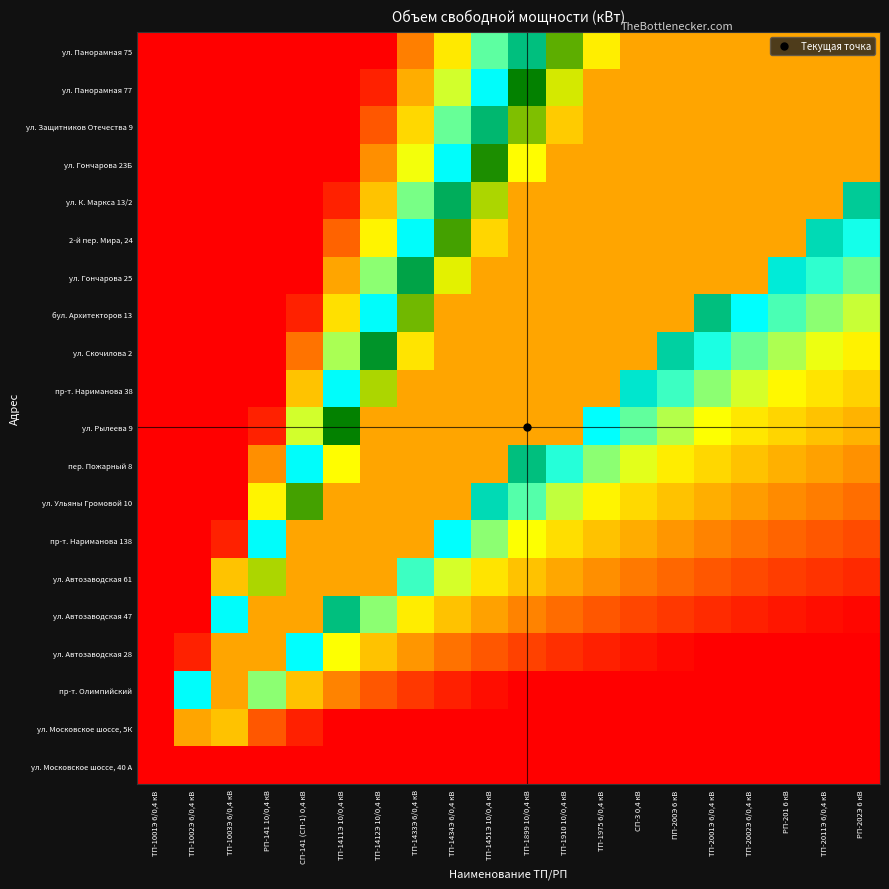

Reading left to right, what are all the values shown in this chart?

ул. Панорамная 75: ТП-1001Э 6/0,4 кВ=0.0	ТП-1002Э 6/0,4 кВ=0.0	ТП-1003Э 6/0,4 кВ=0.0	РП-141 10/0,4 кВ=0.0	СП-141 (СП-1) 0,4 кВ=0.0	ТП-1411Э 10/0,4 кВ=0.0	ТП-1412Э 10/0,4 кВ=16.7	ТП-1433Э 6/0,4 кВ=39.3	ТП-1434Э 6/0,4 кВ=56.3	ТП-1451Э 10/0,4 кВ=69.4	ТП-1899 10/0,4 кВ=80.0	ТП-1910 10/0,4 кВ=88.6	ТП-1975 6/0,4 кВ=95.8	СП-3 0,4 кВ=100.0	ПП-200Э 6 кВ=100.0	ТП-2001Э 6/0,4 кВ=100.0	ТП-2002Э 6/0,4 кВ=100.0	РП-201 6 кВ=100.0	ТП-2011Э 6/0,4 кВ=100.0	РП-202Э 6 кВ=100.0
ул. Панорамная 77: ТП-1001Э 6/0,4 кВ=0.0	ТП-1002Э 6/0,4 кВ=0.0	ТП-1003Э 6/0,4 кВ=0.0	РП-141 10/0,4 кВ=0.0	СП-141 (СП-1) 0,4 кВ=0.0	ТП-1411Э 10/0,4 кВ=0.0	ТП-1412Э 10/0,4 кВ=25.0	ТП-1433Э 6/0,4 кВ=46.4	ТП-1434Э 6/0,4 кВ=62.5	ТП-1451Э 10/0,4 кВ=75.0	ТП-1899 10/0,4 кВ=85.0	ТП-1910 10/0,4 кВ=93.2	ТП-1975 6/0,4 кВ=100.0	СП-3 0,4 кВ=100.0	ПП-200Э 6 кВ=100.0	ТП-2001Э 6/0,4 кВ=100.0	ТП-2002Э 6/0,4 кВ=100.0	РП-201 6 кВ=100.0	ТП-2011Э 6/0,4 кВ=100.0	РП-202Э 6 кВ=100.0
ул. Защитников Отечества 9: ТП-1001Э 6/0,4 кВ=0.0	ТП-1002Э 6/0,4 кВ=0.0	ТП-1003Э 6/0,4 кВ=0.0	РП-141 10/0,4 кВ=0.0	СП-141 (СП-1) 0,4 кВ=0.0	ТП-1411Э 10/0,4 кВ=5.0	ТП-1412Э 10/0,4 кВ=33.3	ТП-1433Э 6/0,4 кВ=53.6	ТП-1434Э 6/0,4 кВ=68.8	ТП-1451Э 10/0,4 кВ=80.6	ТП-1899 10/0,4 кВ=90.0	ТП-1910 10/0,4 кВ=97.7	ТП-1975 6/0,4 кВ=100.0	СП-3 0,4 кВ=100.0	ПП-200Э 6 кВ=100.0	ТП-2001Э 6/0,4 кВ=100.0	ТП-2002Э 6/0,4 кВ=100.0	РП-201 6 кВ=100.0	ТП-2011Э 6/0,4 кВ=100.0	РП-202Э 6 кВ=100.0
ул. Гончарова 23Б: ТП-1001Э 6/0,4 кВ=0.0	ТП-1002Э 6/0,4 кВ=0.0	ТП-1003Э 6/0,4 кВ=0.0	РП-141 10/0,4 кВ=0.0	СП-141 (СП-1) 0,4 кВ=0.0	ТП-1411Э 10/0,4 кВ=15.0	ТП-1412Э 10/0,4 кВ=41.7	ТП-1433Э 6/0,4 кВ=60.7	ТП-1434Э 6/0,4 кВ=75.0	ТП-1451Э 10/0,4 кВ=86.1	ТП-1899 10/0,4 кВ=95.0	ТП-1910 10/0,4 кВ=100.0	ТП-1975 6/0,4 кВ=100.0	СП-3 0,4 кВ=100.0	ПП-200Э 6 кВ=100.0	ТП-2001Э 6/0,4 кВ=100.0	ТП-2002Э 6/0,4 кВ=100.0	РП-201 6 кВ=100.0	ТП-2011Э 6/0,4 кВ=100.0	РП-202Э 6 кВ=100.0
ул. К. Маркса 13/2: ТП-1001Э 6/0,4 кВ=0.0	ТП-1002Э 6/0,4 кВ=0.0	ТП-1003Э 6/0,4 кВ=0.0	РП-141 10/0,4 кВ=0.0	СП-141 (СП-1) 0,4 кВ=0.0	ТП-1411Э 10/0,4 кВ=25.0	ТП-1412Э 10/0,4 кВ=50.0	ТП-1433Э 6/0,4 кВ=67.9	ТП-1434Э 6/0,4 кВ=81.3	ТП-1451Э 10/0,4 кВ=91.7	ТП-1899 10/0,4 кВ=100.0	ТП-1910 10/0,4 кВ=100.0	ТП-1975 6/0,4 кВ=100.0	СП-3 0,4 кВ=100.0	ПП-200Э 6 кВ=100.0	ТП-2001Э 6/0,4 кВ=100.0	ТП-2002Э 6/0,4 кВ=100.0	РП-201 6 кВ=100.0	ТП-2011Э 6/0,4 кВ=100.0	РП-202Э 6 кВ=78.9
2-й пер. Мира, 24: ТП-1001Э 6/0,4 кВ=0.0	ТП-1002Э 6/0,4 кВ=0.0	ТП-1003Э 6/0,4 кВ=0.0	РП-141 10/0,4 кВ=0.0	СП-141 (СП-1) 0,4 кВ=0.0	ТП-1411Э 10/0,4 кВ=35.0	ТП-1412Э 10/0,4 кВ=58.3	ТП-1433Э 6/0,4 кВ=75.0	ТП-1434Э 6/0,4 кВ=87.5	ТП-1451Э 10/0,4 кВ=97.2	ТП-1899 10/0,4 кВ=100.0	ТП-1910 10/0,4 кВ=100.0	ТП-1975 6/0,4 кВ=100.0	СП-3 0,4 кВ=100.0	ПП-200Э 6 кВ=100.0	ТП-2001Э 6/0,4 кВ=100.0	ТП-2002Э 6/0,4 кВ=100.0	РП-201 6 кВ=100.0	ТП-2011Э 6/0,4 кВ=77.8	РП-202Э 6 кВ=73.7
ул. Гончарова 25: ТП-1001Э 6/0,4 кВ=0.0	ТП-1002Э 6/0,4 кВ=0.0	ТП-1003Э 6/0,4 кВ=0.0	РП-141 10/0,4 кВ=0.0	СП-141 (СП-1) 0,4 кВ=12.5	ТП-1411Э 10/0,4 кВ=45.0	ТП-1412Э 10/0,4 кВ=66.7	ТП-1433Э 6/0,4 кВ=82.1	ТП-1434Э 6/0,4 кВ=93.8	ТП-1451Э 10/0,4 кВ=100.0	ТП-1899 10/0,4 кВ=100.0	ТП-1910 10/0,4 кВ=100.0	ТП-1975 6/0,4 кВ=100.0	СП-3 0,4 кВ=100.0	ПП-200Э 6 кВ=100.0	ТП-2001Э 6/0,4 кВ=100.0	ТП-2002Э 6/0,4 кВ=100.0	РП-201 6 кВ=76.5	ТП-2011Э 6/0,4 кВ=72.2	РП-202Э 6 кВ=68.4
бул. Архитекторов 13: ТП-1001Э 6/0,4 кВ=0.0	ТП-1002Э 6/0,4 кВ=0.0	ТП-1003Э 6/0,4 кВ=0.0	РП-141 10/0,4 кВ=0.0	СП-141 (СП-1) 0,4 кВ=25.0	ТП-1411Э 10/0,4 кВ=55.0	ТП-1412Э 10/0,4 кВ=75.0	ТП-1433Э 6/0,4 кВ=89.3	ТП-1434Э 6/0,4 кВ=100.0	ТП-1451Э 10/0,4 кВ=100.0	ТП-1899 10/0,4 кВ=100.0	ТП-1910 10/0,4 кВ=100.0	ТП-1975 6/0,4 кВ=100.0	СП-3 0,4 кВ=100.0	ПП-200Э 6 кВ=100.0	ТП-2001Э 6/0,4 кВ=80.0	ТП-2002Э 6/0,4 кВ=75.0	РП-201 6 кВ=70.6	ТП-2011Э 6/0,4 кВ=66.7	РП-202Э 6 кВ=63.2
ул. Скочилова 2: ТП-1001Э 6/0,4 кВ=0.0	ТП-1002Э 6/0,4 кВ=0.0	ТП-1003Э 6/0,4 кВ=0.0	РП-141 10/0,4 кВ=0.0	СП-141 (СП-1) 0,4 кВ=37.5	ТП-1411Э 10/0,4 кВ=65.0	ТП-1412Э 10/0,4 кВ=83.3	ТП-1433Э 6/0,4 кВ=96.4	ТП-1434Э 6/0,4 кВ=100.0	ТП-1451Э 10/0,4 кВ=100.0	ТП-1899 10/0,4 кВ=100.0	ТП-1910 10/0,4 кВ=100.0	ТП-1975 6/0,4 кВ=100.0	СП-3 0,4 кВ=100.0	ПП-200Э 6 кВ=78.6	ТП-2001Э 6/0,4 кВ=73.3	ТП-2002Э 6/0,4 кВ=68.7	РП-201 6 кВ=64.7	ТП-2011Э 6/0,4 кВ=61.1	РП-202Э 6 кВ=57.9
пр-т. Нариманова 38: ТП-1001Э 6/0,4 кВ=0.0	ТП-1002Э 6/0,4 кВ=0.0	ТП-1003Э 6/0,4 кВ=0.0	РП-141 10/0,4 кВ=8.3	СП-141 (СП-1) 0,4 кВ=50.0	ТП-1411Э 10/0,4 кВ=75.0	ТП-1412Э 10/0,4 кВ=91.7	ТП-1433Э 6/0,4 кВ=100.0	ТП-1434Э 6/0,4 кВ=100.0	ТП-1451Э 10/0,4 кВ=100.0	ТП-1899 10/0,4 кВ=100.0	ТП-1910 10/0,4 кВ=100.0	ТП-1975 6/0,4 кВ=100.0	СП-3 0,4 кВ=76.9	ПП-200Э 6 кВ=71.4	ТП-2001Э 6/0,4 кВ=66.7	ТП-2002Э 6/0,4 кВ=62.5	РП-201 6 кВ=58.8	ТП-2011Э 6/0,4 кВ=55.6	РП-202Э 6 кВ=52.6
ул. Рылеева 9: ТП-1001Э 6/0,4 кВ=0.0	ТП-1002Э 6/0,4 кВ=0.0	ТП-1003Э 6/0,4 кВ=0.0	РП-141 10/0,4 кВ=25.0	СП-141 (СП-1) 0,4 кВ=62.5	ТП-1411Э 10/0,4 кВ=85.0	ТП-1412Э 10/0,4 кВ=100.0	ТП-1433Э 6/0,4 кВ=100.0	ТП-1434Э 6/0,4 кВ=100.0	ТП-1451Э 10/0,4 кВ=100.0	ТП-1899 10/0,4 кВ=100.0	ТП-1910 10/0,4 кВ=100.0	ТП-1975 6/0,4 кВ=75.0	СП-3 0,4 кВ=69.2	ПП-200Э 6 кВ=64.3	ТП-2001Э 6/0,4 кВ=60.0	ТП-2002Э 6/0,4 кВ=56.2	РП-201 6 кВ=52.9	ТП-2011Э 6/0,4 кВ=50.0	РП-202Э 6 кВ=47.4
пер. Пожарный 8: ТП-1001Э 6/0,4 кВ=0.0	ТП-1002Э 6/0,4 кВ=0.0	ТП-1003Э 6/0,4 кВ=0.0	РП-141 10/0,4 кВ=41.7	СП-141 (СП-1) 0,4 кВ=75.0	ТП-1411Э 10/0,4 кВ=95.0	ТП-1412Э 10/0,4 кВ=100.0	ТП-1433Э 6/0,4 кВ=100.0	ТП-1434Э 6/0,4 кВ=100.0	ТП-1451Э 10/0,4 кВ=100.0	ТП-1899 10/0,4 кВ=80.0	ТП-1910 10/0,4 кВ=72.7	ТП-1975 6/0,4 кВ=66.7	СП-3 0,4 кВ=61.5	ПП-200Э 6 кВ=57.1	ТП-2001Э 6/0,4 кВ=53.3	ТП-2002Э 6/0,4 кВ=50.0	РП-201 6 кВ=47.1	ТП-2011Э 6/0,4 кВ=44.4	РП-202Э 6 кВ=42.1
ул. Ульяны Громовой 10: ТП-1001Э 6/0,4 кВ=0.0	ТП-1002Э 6/0,4 кВ=0.0	ТП-1003Э 6/0,4 кВ=0.0	РП-141 10/0,4 кВ=58.3	СП-141 (СП-1) 0,4 кВ=87.5	ТП-1411Э 10/0,4 кВ=100.0	ТП-1412Э 10/0,4 кВ=100.0	ТП-1433Э 6/0,4 кВ=100.0	ТП-1434Э 6/0,4 кВ=100.0	ТП-1451Э 10/0,4 кВ=77.8	ТП-1899 10/0,4 кВ=70.0	ТП-1910 10/0,4 кВ=63.6	ТП-1975 6/0,4 кВ=58.3	СП-3 0,4 кВ=53.8	ПП-200Э 6 кВ=50.0	ТП-2001Э 6/0,4 кВ=46.7	ТП-2002Э 6/0,4 кВ=43.7	РП-201 6 кВ=41.2	ТП-2011Э 6/0,4 кВ=38.9	РП-202Э 6 кВ=36.8
пр-т. Нариманова 138: ТП-1001Э 6/0,4 кВ=0.0	ТП-1002Э 6/0,4 кВ=0.0	ТП-1003Э 6/0,4 кВ=25.0	РП-141 10/0,4 кВ=75.0	СП-141 (СП-1) 0,4 кВ=100.0	ТП-1411Э 10/0,4 кВ=100.0	ТП-1412Э 10/0,4 кВ=100.0	ТП-1433Э 6/0,4 кВ=100.0	ТП-1434Э 6/0,4 кВ=75.0	ТП-1451Э 10/0,4 кВ=66.7	ТП-1899 10/0,4 кВ=60.0	ТП-1910 10/0,4 кВ=54.5	ТП-1975 6/0,4 кВ=50.0	СП-3 0,4 кВ=46.2	ПП-200Э 6 кВ=42.9	ТП-2001Э 6/0,4 кВ=40.0	ТП-2002Э 6/0,4 кВ=37.5	РП-201 6 кВ=35.3	ТП-2011Э 6/0,4 кВ=33.3	РП-202Э 6 кВ=31.6
ул. Автозаводская 61: ТП-1001Э 6/0,4 кВ=0.0	ТП-1002Э 6/0,4 кВ=0.0	ТП-1003Э 6/0,4 кВ=50.0	РП-141 10/0,4 кВ=91.7	СП-141 (СП-1) 0,4 кВ=100.0	ТП-1411Э 10/0,4 кВ=100.0	ТП-1412Э 10/0,4 кВ=100.0	ТП-1433Э 6/0,4 кВ=71.4	ТП-1434Э 6/0,4 кВ=62.5	ТП-1451Э 10/0,4 кВ=55.6	ТП-1899 10/0,4 кВ=50.0	ТП-1910 10/0,4 кВ=45.5	ТП-1975 6/0,4 кВ=41.7	СП-3 0,4 кВ=38.5	ПП-200Э 6 кВ=35.7	ТП-2001Э 6/0,4 кВ=33.3	ТП-2002Э 6/0,4 кВ=31.2	РП-201 6 кВ=29.4	ТП-2011Э 6/0,4 кВ=27.8	РП-202Э 6 кВ=26.3
ул. Автозаводская 47: ТП-1001Э 6/0,4 кВ=0.0	ТП-1002Э 6/0,4 кВ=0.0	ТП-1003Э 6/0,4 кВ=75.0	РП-141 10/0,4 кВ=100.0	СП-141 (СП-1) 0,4 кВ=100.0	ТП-1411Э 10/0,4 кВ=80.0	ТП-1412Э 10/0,4 кВ=66.7	ТП-1433Э 6/0,4 кВ=57.1	ТП-1434Э 6/0,4 кВ=50.0	ТП-1451Э 10/0,4 кВ=44.4	ТП-1899 10/0,4 кВ=40.0	ТП-1910 10/0,4 кВ=36.4	ТП-1975 6/0,4 кВ=33.3	СП-3 0,4 кВ=30.8	ПП-200Э 6 кВ=28.6	ТП-2001Э 6/0,4 кВ=26.7	ТП-2002Э 6/0,4 кВ=25.0	РП-201 6 кВ=23.5	ТП-2011Э 6/0,4 кВ=22.2	РП-202Э 6 кВ=21.1
ул. Автозаводская 28: ТП-1001Э 6/0,4 кВ=0.0	ТП-1002Э 6/0,4 кВ=25.0	ТП-1003Э 6/0,4 кВ=100.0	РП-141 10/0,4 кВ=100.0	СП-141 (СП-1) 0,4 кВ=75.0	ТП-1411Э 10/0,4 кВ=60.0	ТП-1412Э 10/0,4 кВ=50.0	ТП-1433Э 6/0,4 кВ=42.9	ТП-1434Э 6/0,4 кВ=37.5	ТП-1451Э 10/0,4 кВ=33.3	ТП-1899 10/0,4 кВ=30.0	ТП-1910 10/0,4 кВ=27.3	ТП-1975 6/0,4 кВ=25.0	СП-3 0,4 кВ=23.1	ПП-200Э 6 кВ=21.4	ТП-2001Э 6/0,4 кВ=20.0	ТП-2002Э 6/0,4 кВ=18.7	РП-201 6 кВ=17.6	ТП-2011Э 6/0,4 кВ=16.7	РП-202Э 6 кВ=15.8
пр-т. Олимпийский: ТП-1001Э 6/0,4 кВ=0.0	ТП-1002Э 6/0,4 кВ=75.0	ТП-1003Э 6/0,4 кВ=100.0	РП-141 10/0,4 кВ=66.7	СП-141 (СП-1) 0,4 кВ=50.0	ТП-1411Э 10/0,4 кВ=40.0	ТП-1412Э 10/0,4 кВ=33.3	ТП-1433Э 6/0,4 кВ=28.6	ТП-1434Э 6/0,4 кВ=25.0	ТП-1451Э 10/0,4 кВ=22.2	ТП-1899 10/0,4 кВ=20.0	ТП-1910 10/0,4 кВ=18.2	ТП-1975 6/0,4 кВ=16.7	СП-3 0,4 кВ=15.4	ПП-200Э 6 кВ=14.3	ТП-2001Э 6/0,4 кВ=13.3	ТП-2002Э 6/0,4 кВ=12.5	РП-201 6 кВ=11.8	ТП-2011Э 6/0,4 кВ=11.1	РП-202Э 6 кВ=10.5
ул. Московское шоссе, 5К: ТП-1001Э 6/0,4 кВ=0.0	ТП-1002Э 6/0,4 кВ=100.0	ТП-1003Э 6/0,4 кВ=50.0	РП-141 10/0,4 кВ=33.3	СП-141 (СП-1) 0,4 кВ=25.0	ТП-1411Э 10/0,4 кВ=20.0	ТП-1412Э 10/0,4 кВ=16.7	ТП-1433Э 6/0,4 кВ=14.3	ТП-1434Э 6/0,4 кВ=12.5	ТП-1451Э 10/0,4 кВ=11.1	ТП-1899 10/0,4 кВ=10.0	ТП-1910 10/0,4 кВ=9.1	ТП-1975 6/0,4 кВ=8.3	СП-3 0,4 кВ=7.7	ПП-200Э 6 кВ=7.1	ТП-2001Э 6/0,4 кВ=6.7	ТП-2002Э 6/0,4 кВ=6.2	РП-201 6 кВ=5.9	ТП-2011Э 6/0,4 кВ=5.6	РП-202Э 6 кВ=5.3
ул. Московское шоссе, 40 А: ТП-1001Э 6/0,4 кВ=0.0	ТП-1002Э 6/0,4 кВ=0.0	ТП-1003Э 6/0,4 кВ=0.0	РП-141 10/0,4 кВ=0.0	СП-141 (СП-1) 0,4 кВ=0.0	ТП-1411Э 10/0,4 кВ=0.0	ТП-1412Э 10/0,4 кВ=0.0	ТП-1433Э 6/0,4 кВ=0.0	ТП-1434Э 6/0,4 кВ=0.0	ТП-1451Э 10/0,4 кВ=0.0	ТП-1899 10/0,4 кВ=0.0	ТП-1910 10/0,4 кВ=0.0	ТП-1975 6/0,4 кВ=0.0	СП-3 0,4 кВ=0.0	ПП-200Э 6 кВ=0.0	ТП-2001Э 6/0,4 кВ=0.0	ТП-2002Э 6/0,4 кВ=0.0	РП-201 6 кВ=0.0	ТП-2011Э 6/0,4 кВ=0.0	РП-202Э 6 кВ=0.0